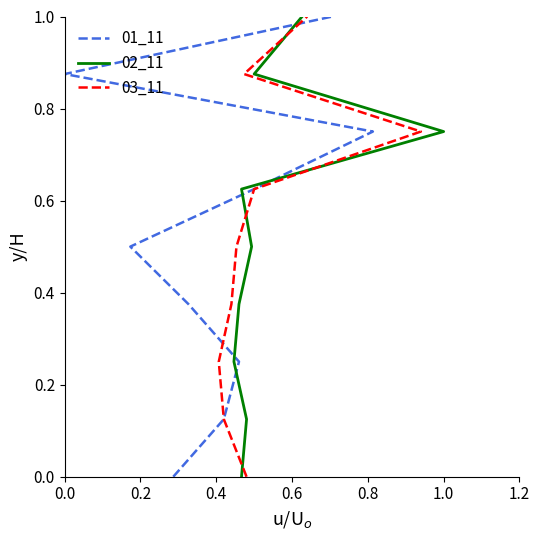

How many 01_11 values are between 0 and 1?

9